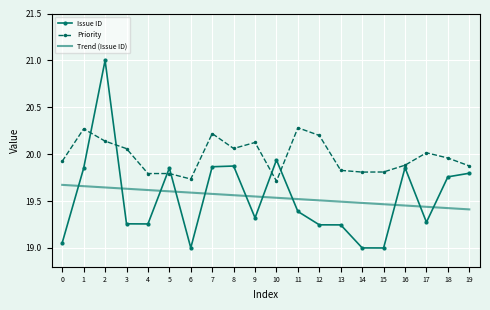

What is the smallest value displayed?

19.0